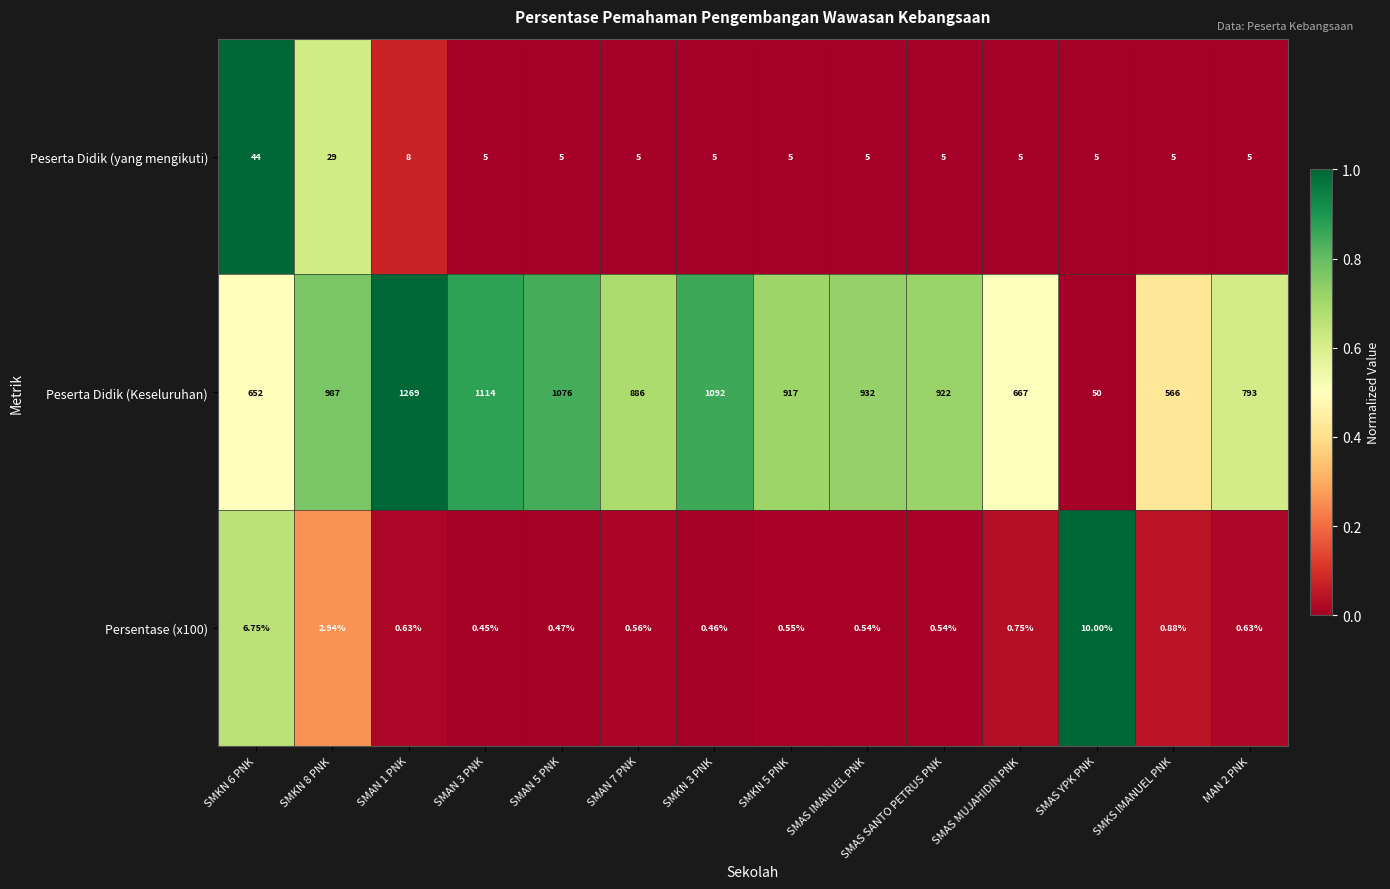

Which series has the widest spread of values?

Peserta Didik (Keseluruhan)